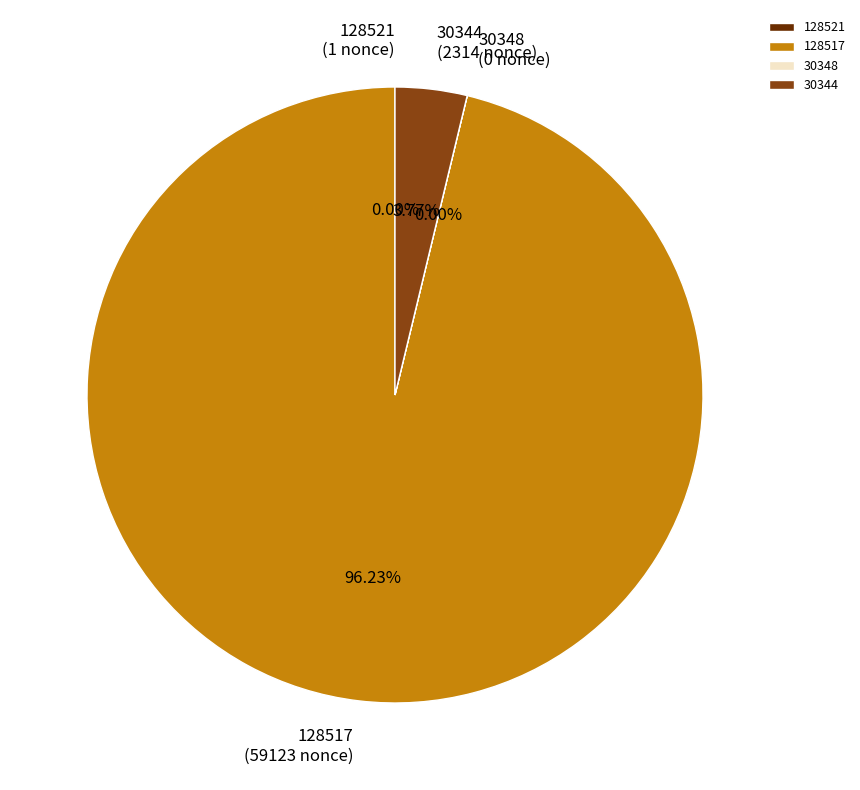

Is the sum of 30344 and 128517 greater than half?

Yes